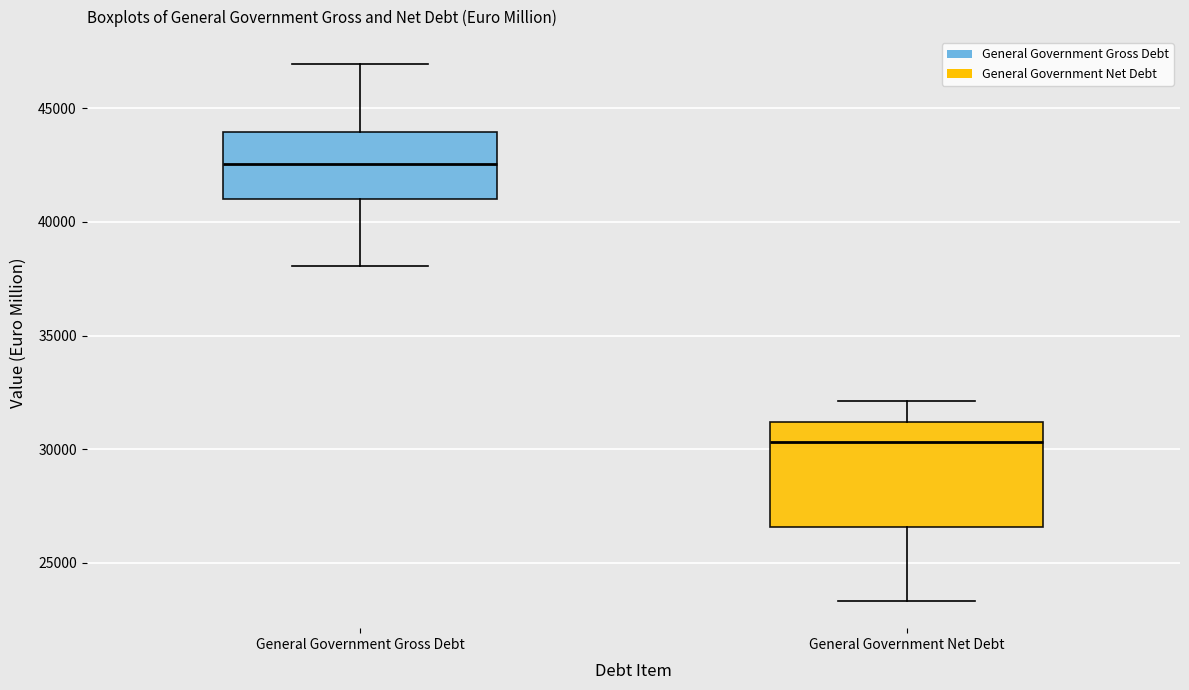

Where is the lower edge of the box for General Government Net Debt on the y-axis? The values are not printed on the chart, so give them approximately, as read against the axis.

26500